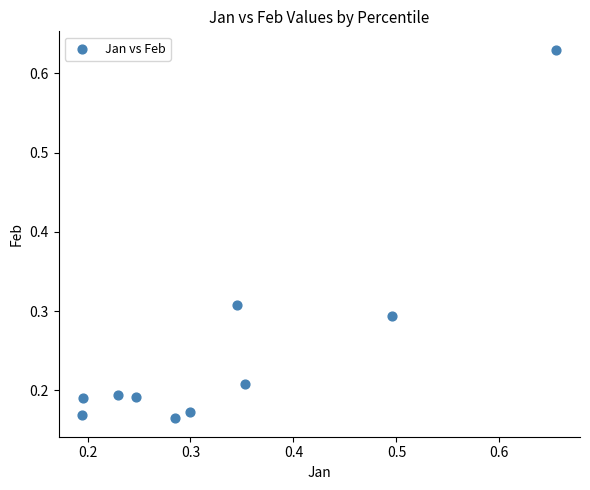

What is the range of X values (max minus min)?

0.5